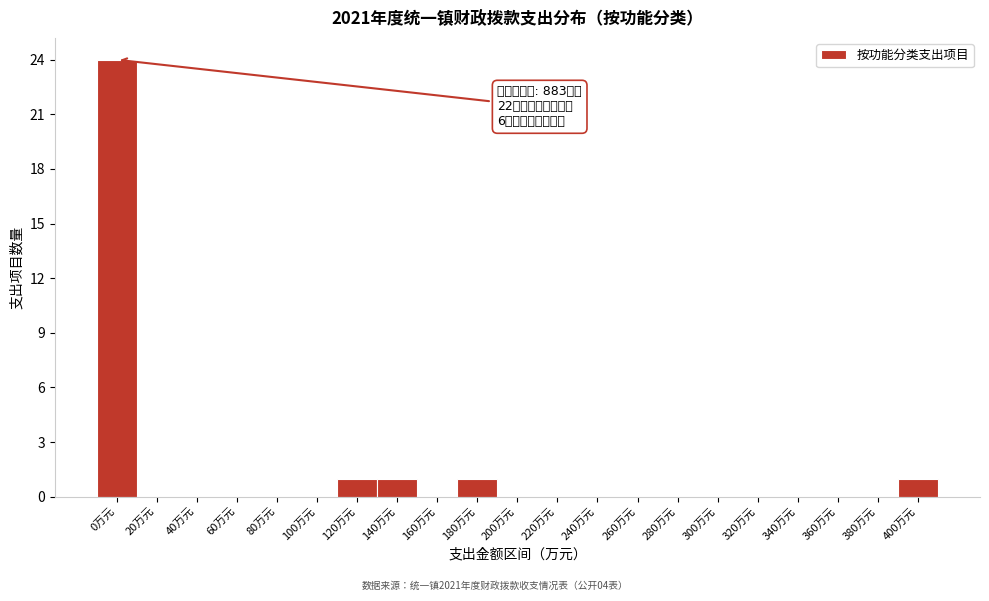

Reading left to right, transcribe all the data shown in this chart.

0万元=24	20万元=0	40万元=0	60万元=0	80万元=0	100万元=0	120万元=1	140万元=1	160万元=0	180万元=1	200万元=0	220万元=0	240万元=0	260万元=0	280万元=0	300万元=0	320万元=0	340万元=0	360万元=0	380万元=0	400万元=1